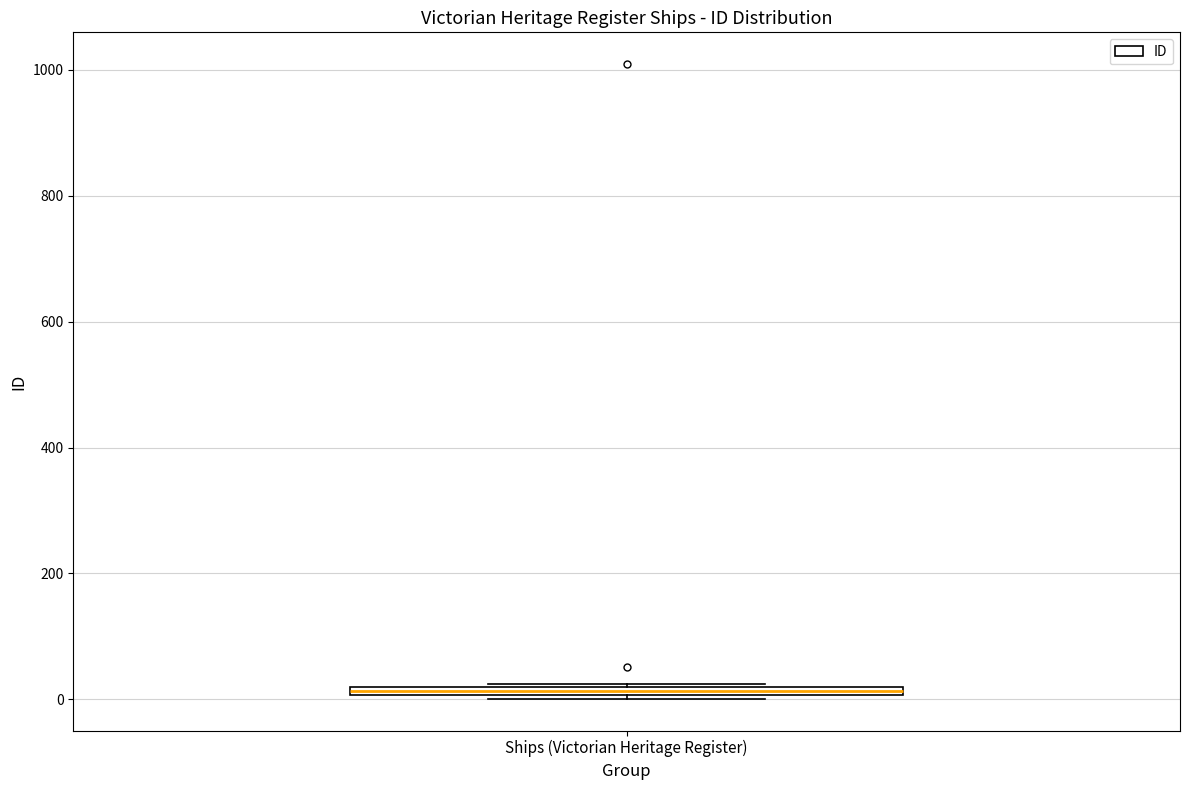

Where is the upper edge of the box for Ships (Victorian Heritage Register) on the y-axis? The values are not printed on the chart, so give them approximately, as read against the axis.

20